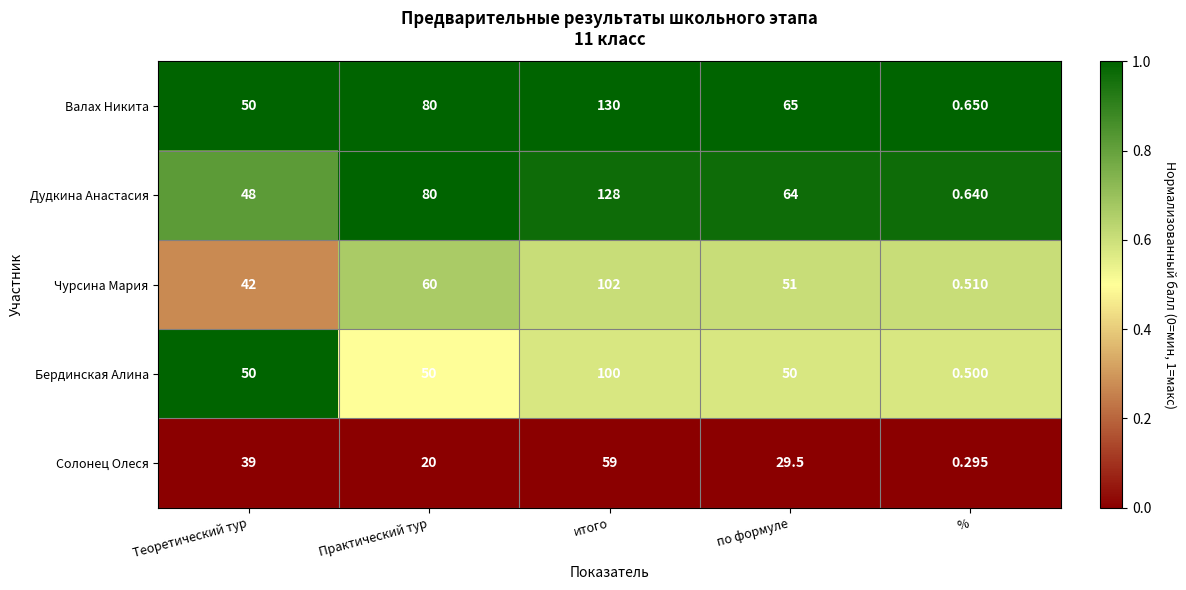

Which series has the largest total across all categories?

Валах Никита